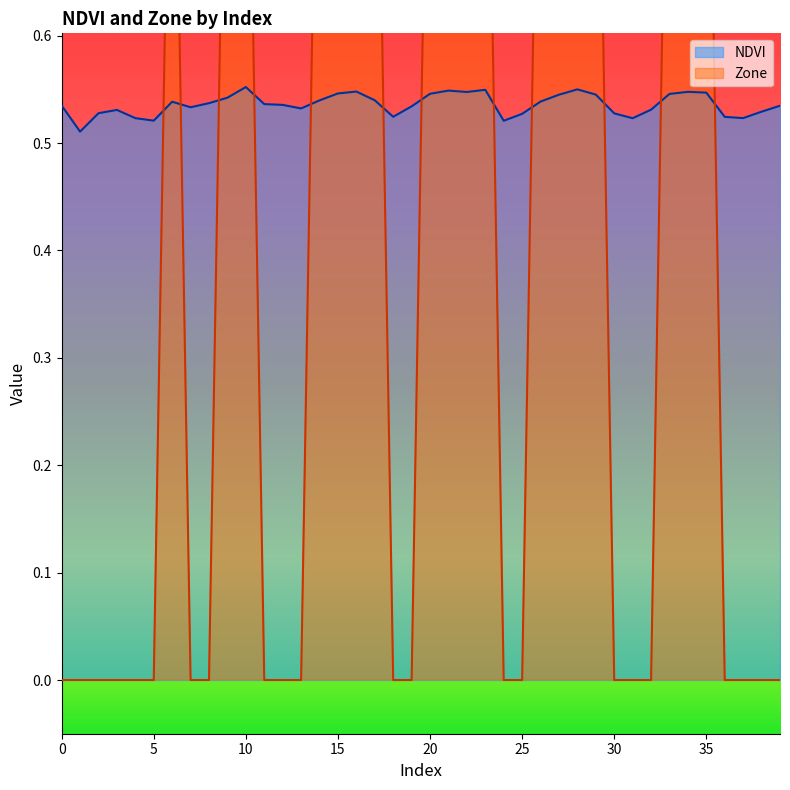

What is the lowest value of the NDVI series?

0.5